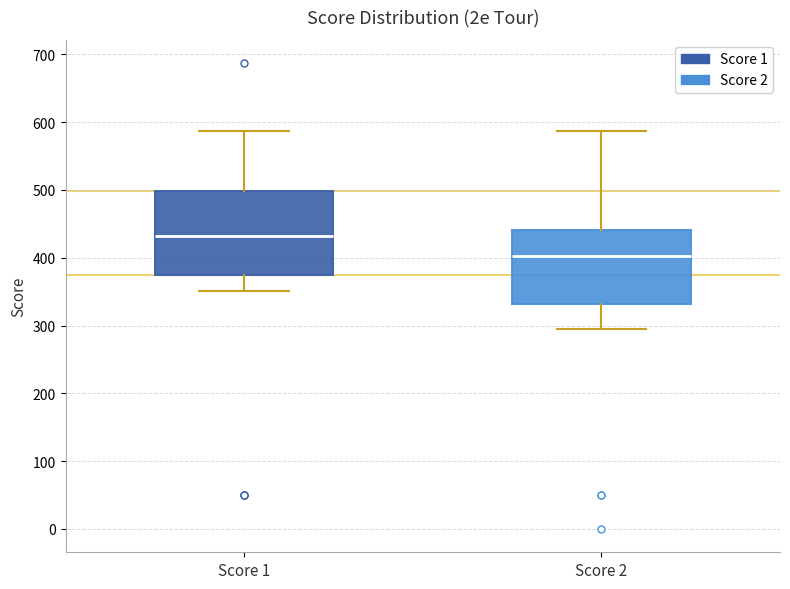

Comparing the boxes themselves (not the whiskers), which one is the tallest?

Score 1